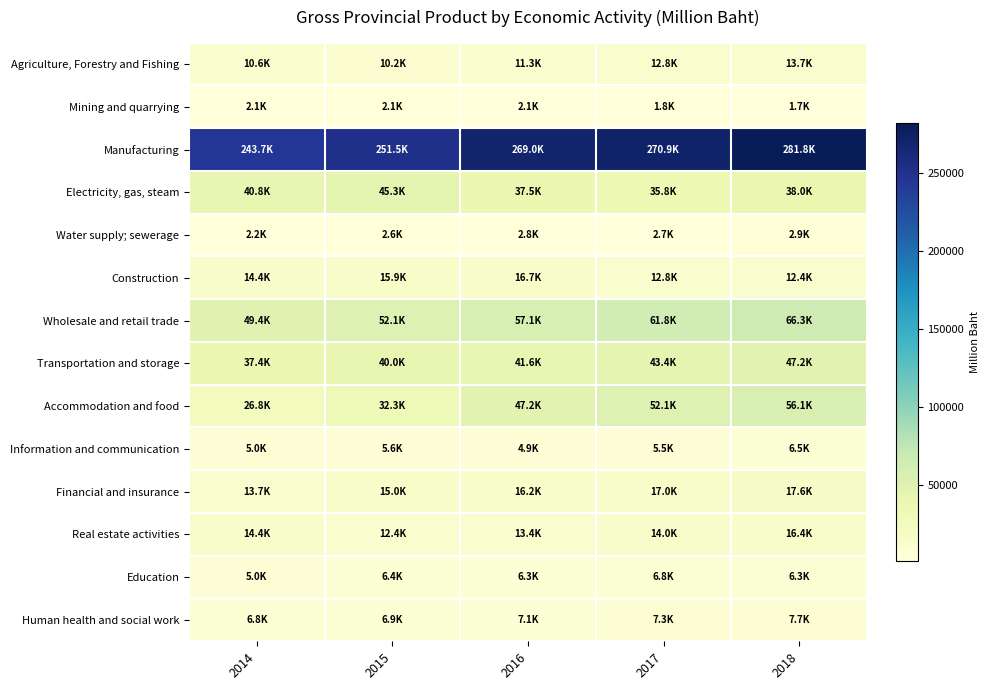

What is the smallest value displayed?

1742.6